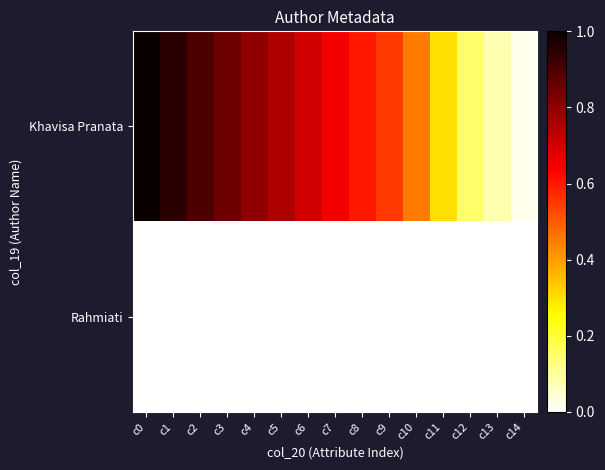

At c3, list the series in order from smallest to largest.

Rahmiati, Khavisa Pranata